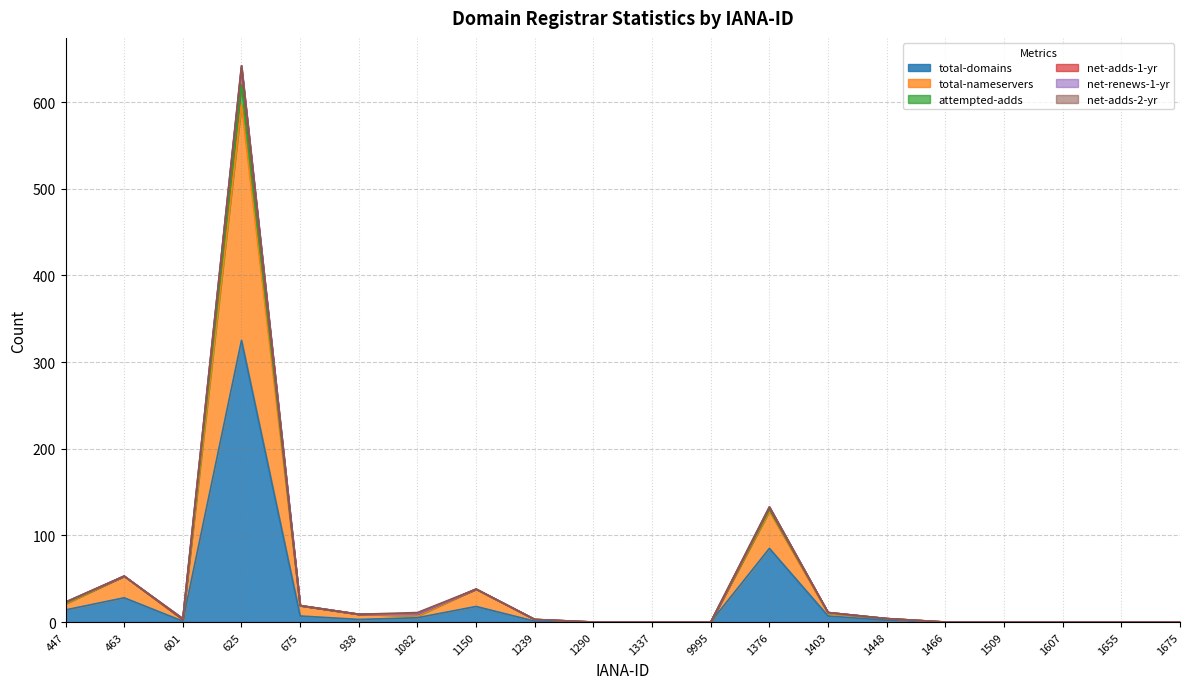

What is the difference between the maximum and second lowest values in the total-domains series?

325